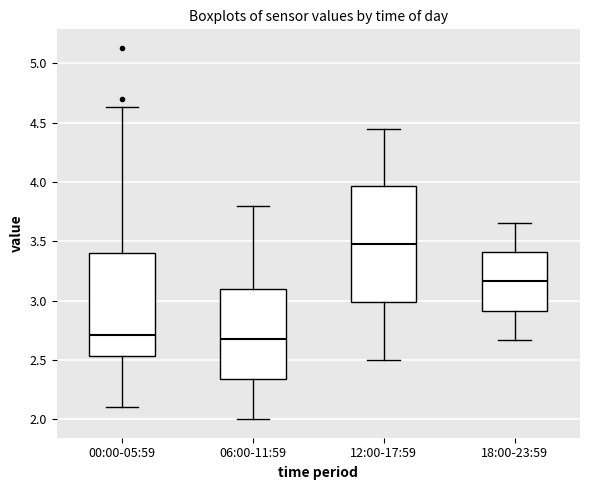

Which box is the tallest, from its lower edge to its upper edge?

12:00-17:59